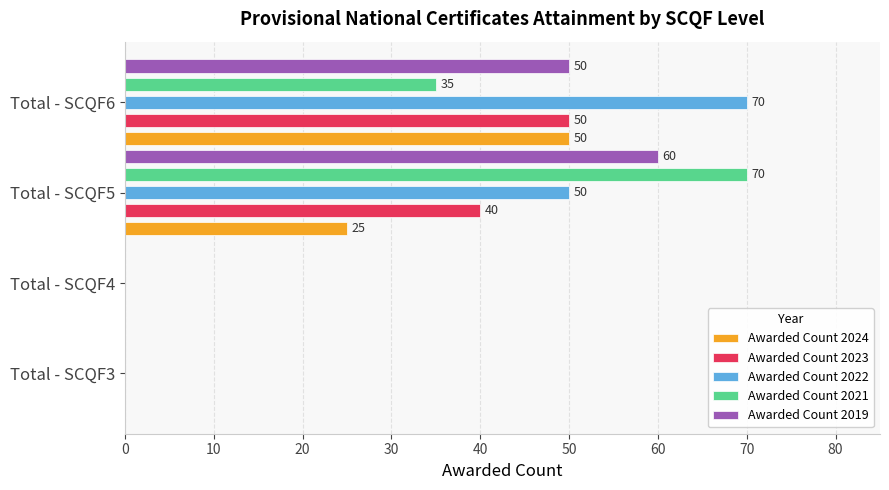

Which series has the largest total across all categories?

Awarded Count 2022